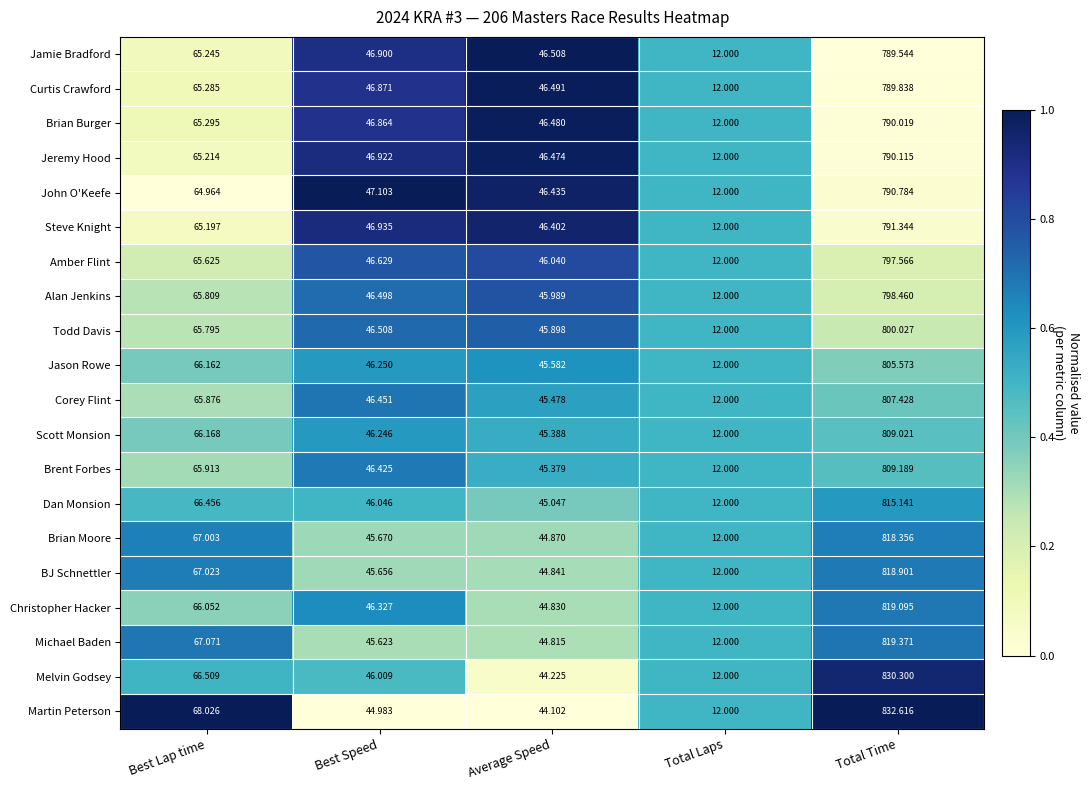

Which category has the highest value in the Amber Flint series?

Total Time